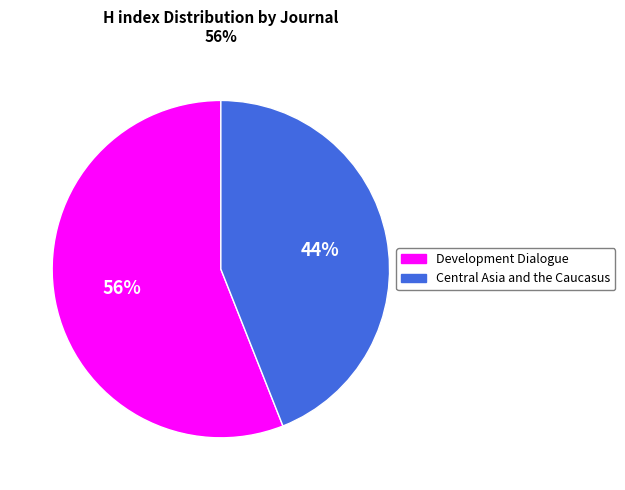

How many segments does this pie chart have?

2